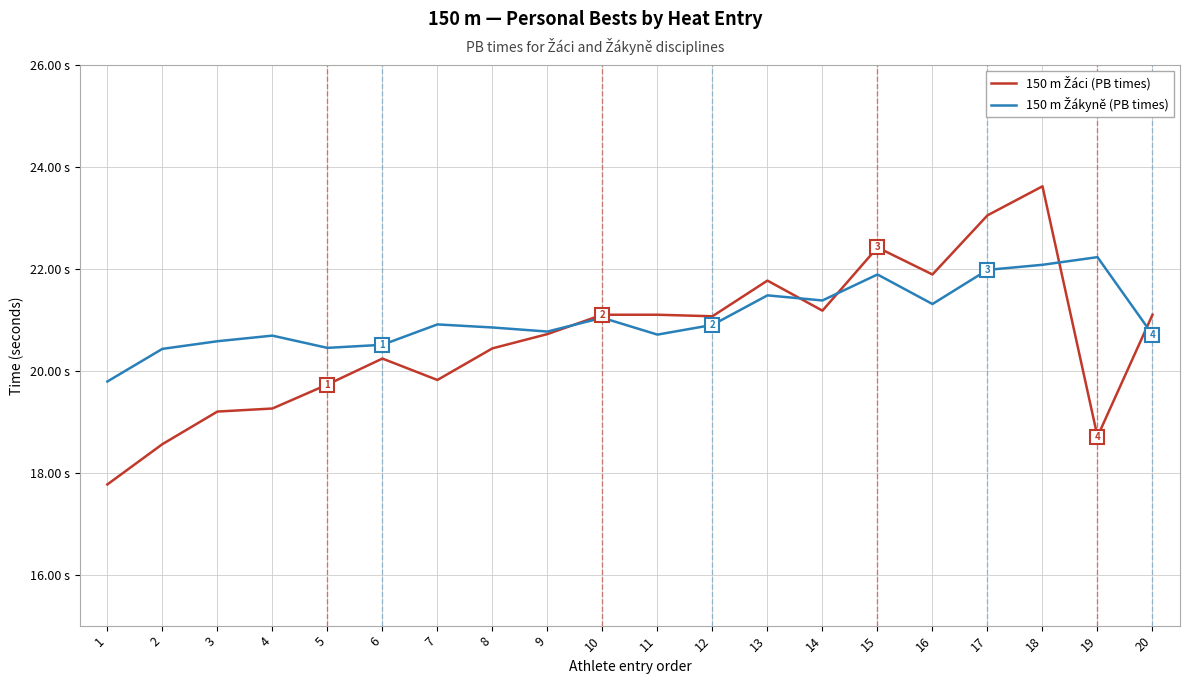

Does the chart display data point markers on the line(s)?

No